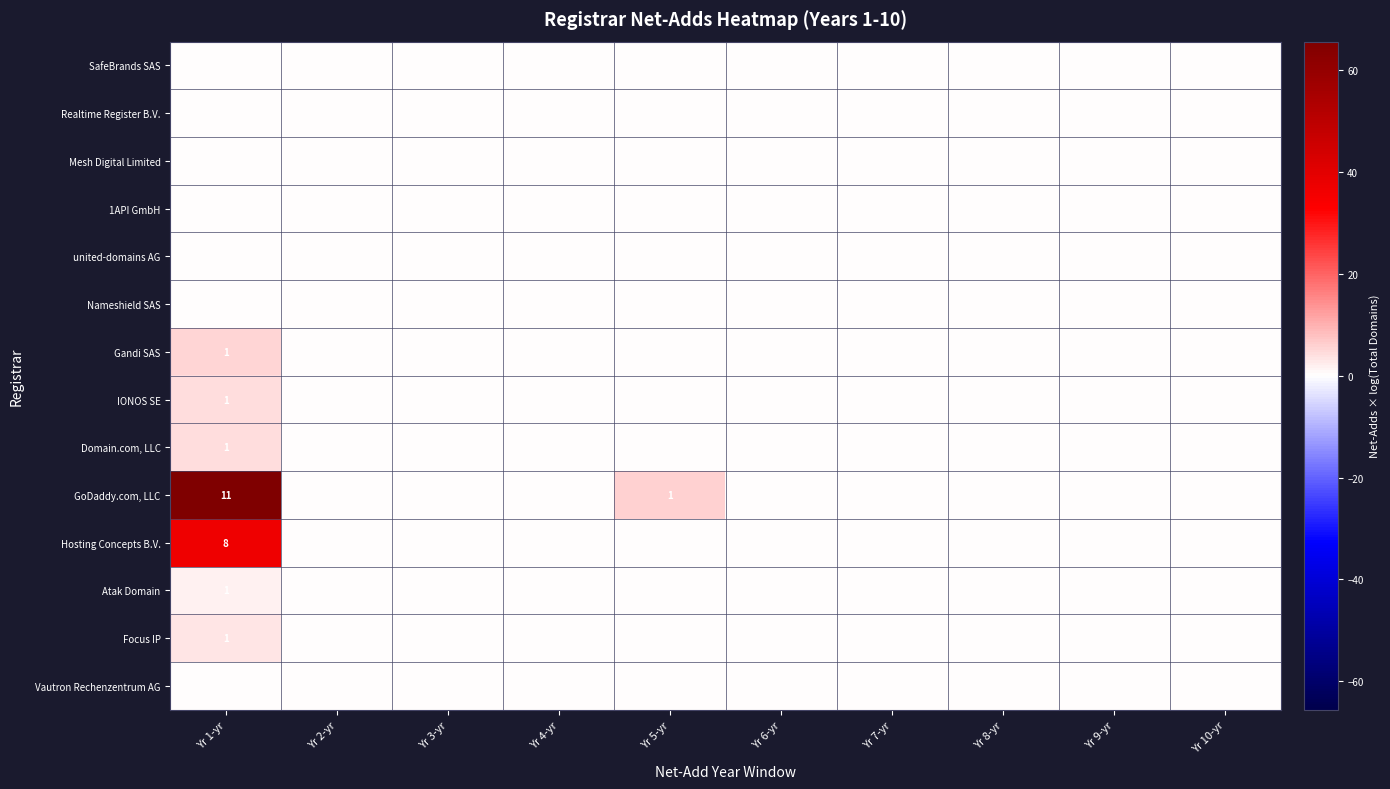

At which label does Focus IP reach its peak?

Yr 1-yr